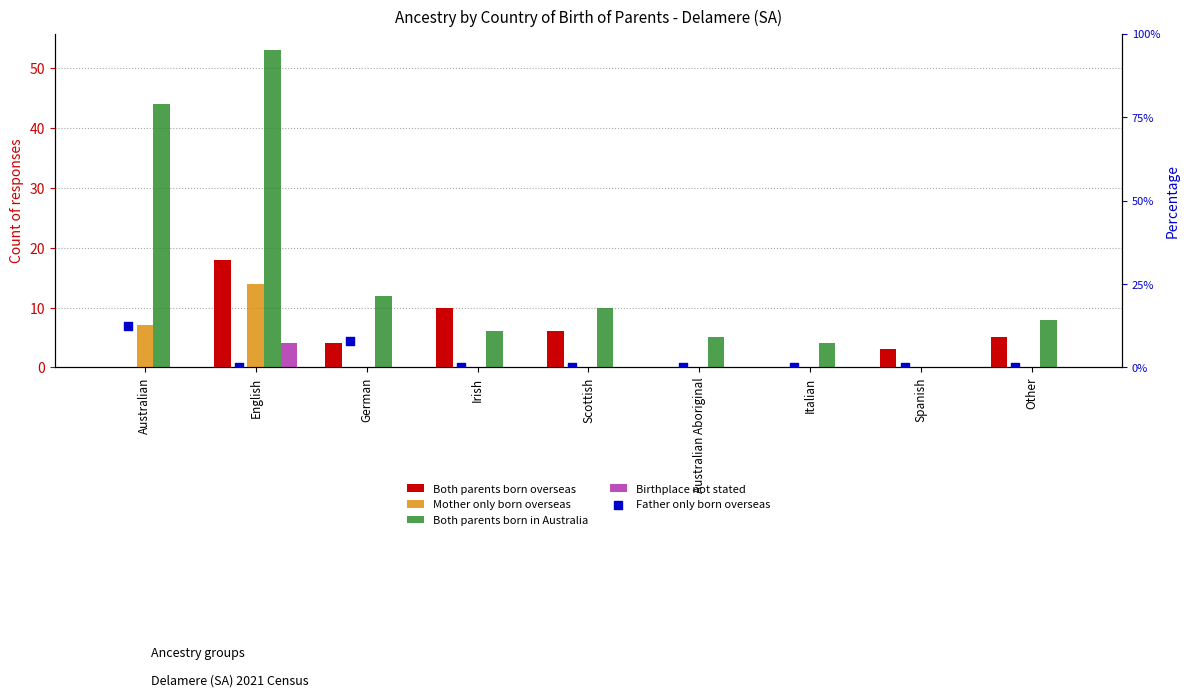

Which series reaches the maximum Y coordinate?

Both parents born in Australia